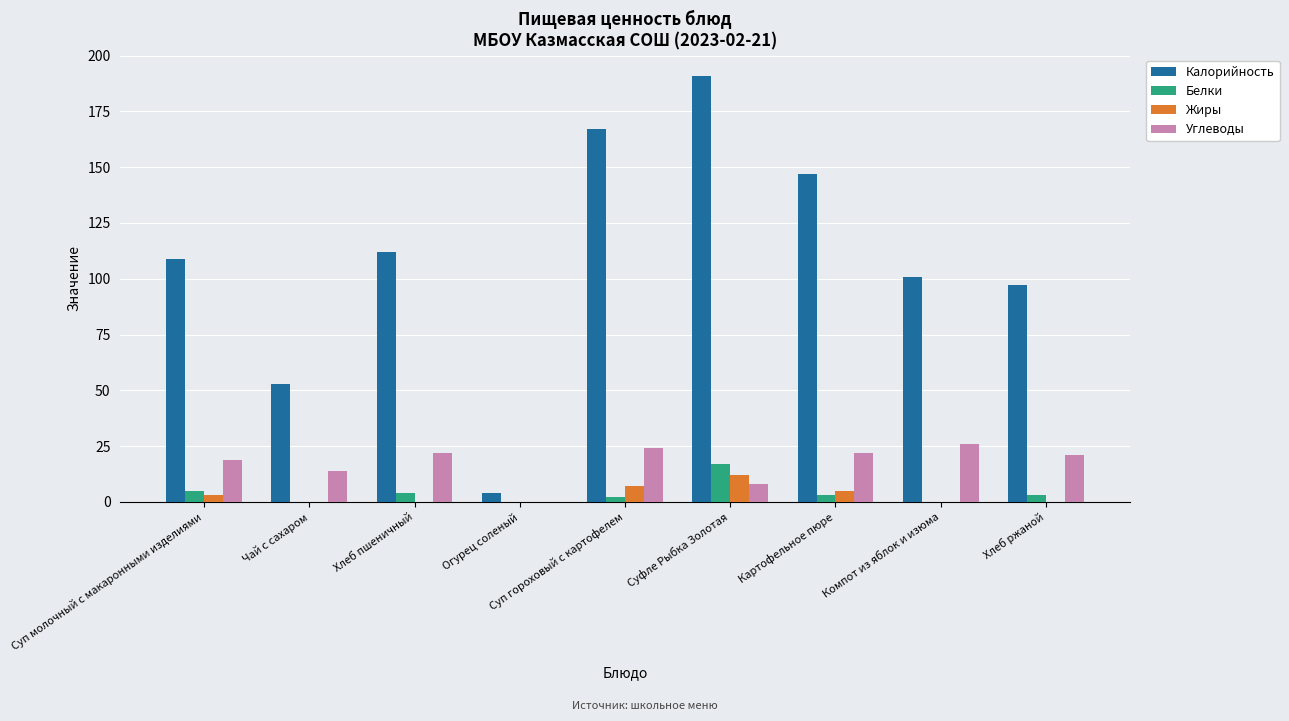

Which series changed the most between Суп молочный с макаронными изделиями and Суп гороховый с картофелем?

Калорийность